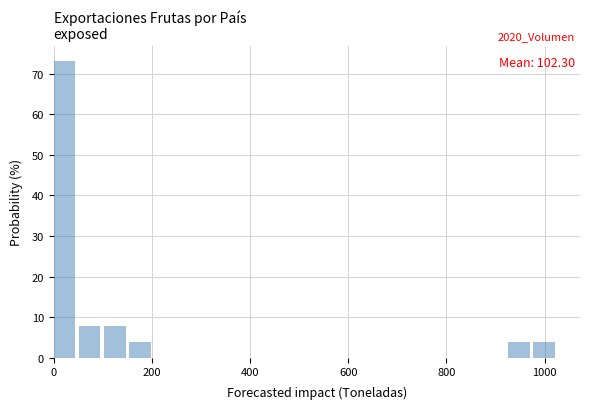

Around what value on the x-axis is the tallest bar? Give the approximate position of its centre, as read against the axis.

20